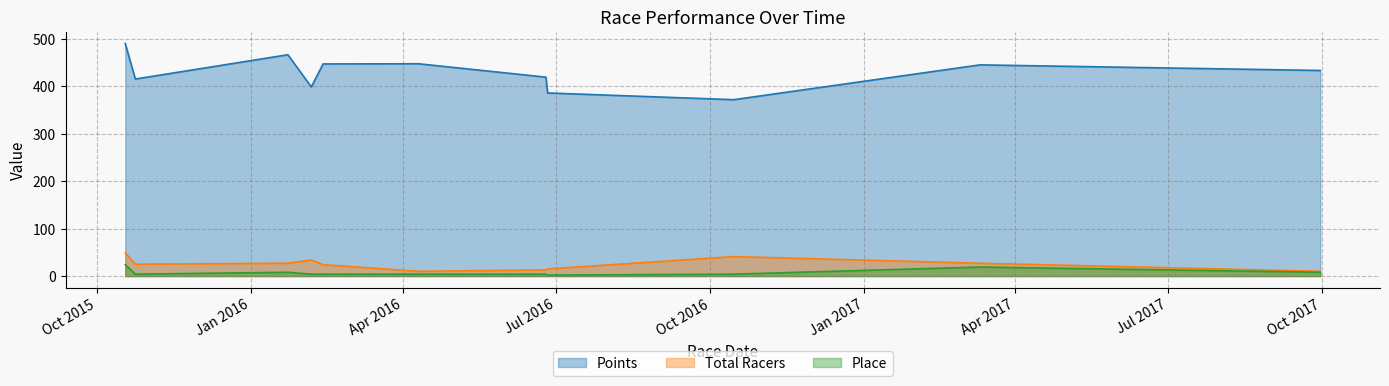

What is the label of the 8th point from the right?

2016-02-06